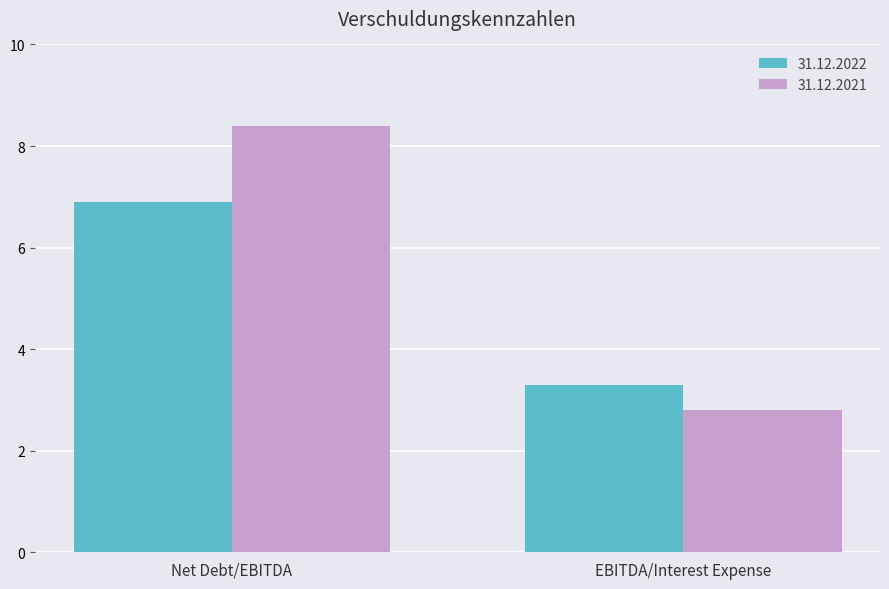

At which category is the sum across all series the highest?

Net Debt/EBITDA